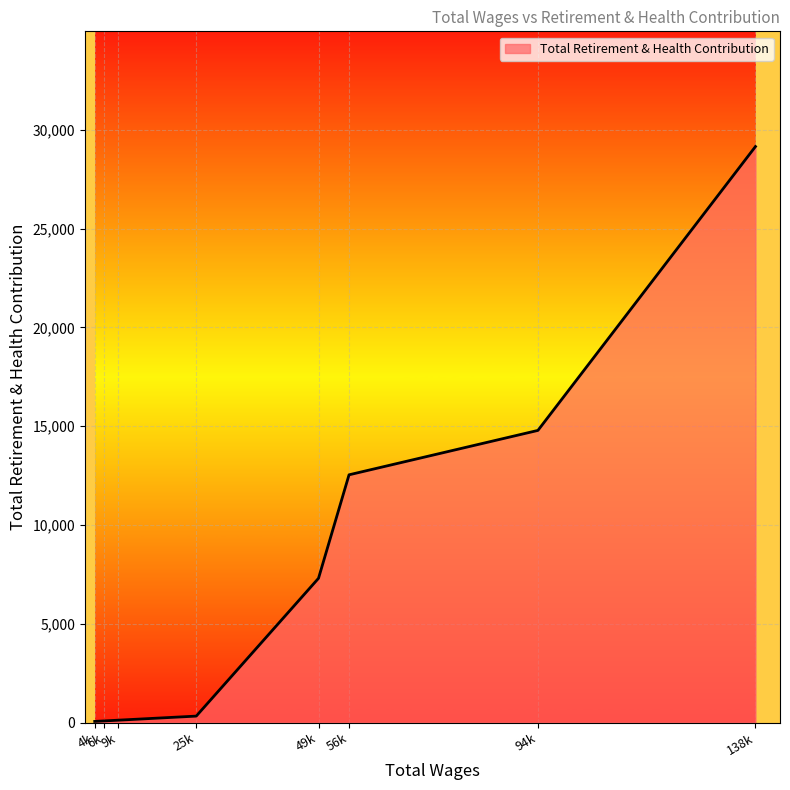

True or false: the data has more than 2 interior local peaks.

False